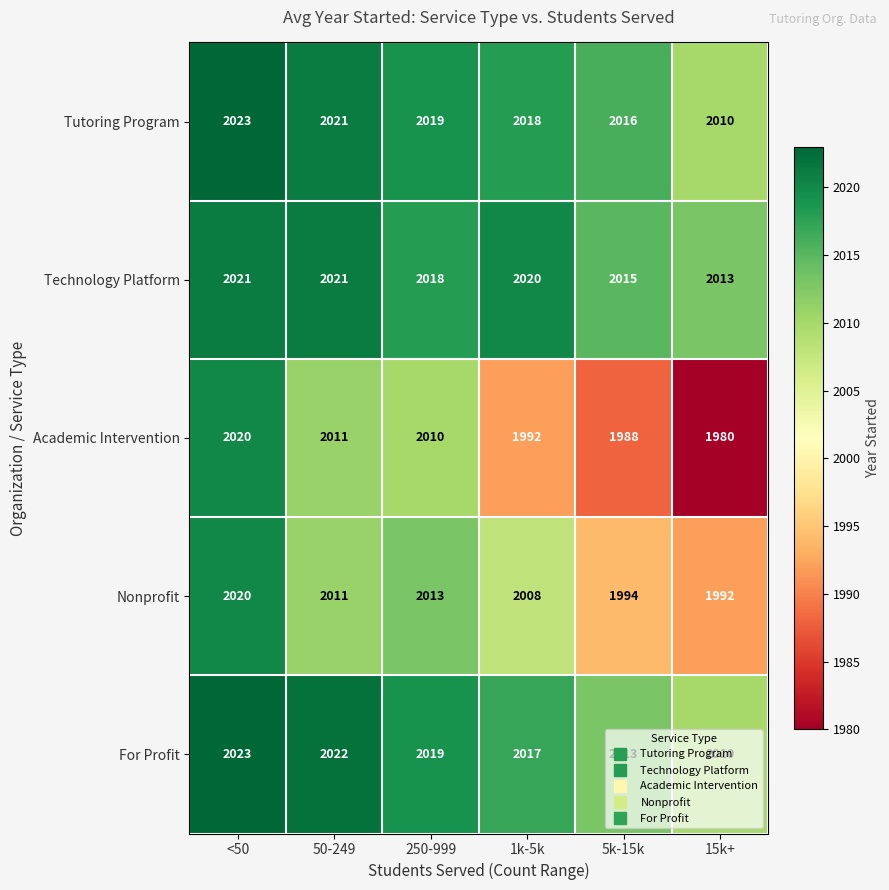

Is it true that For Profit equals 3546 at 1k-5k?

False